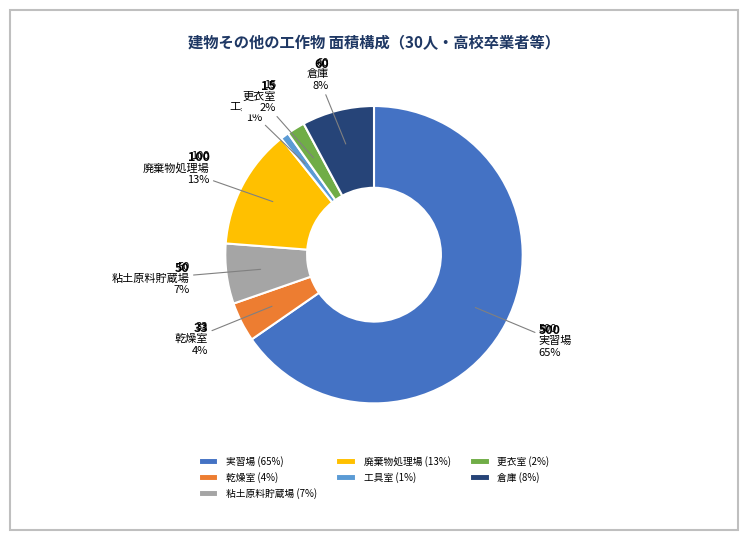

Is it true that 粘土原料貯蔵場 is 7% of the pie?

True